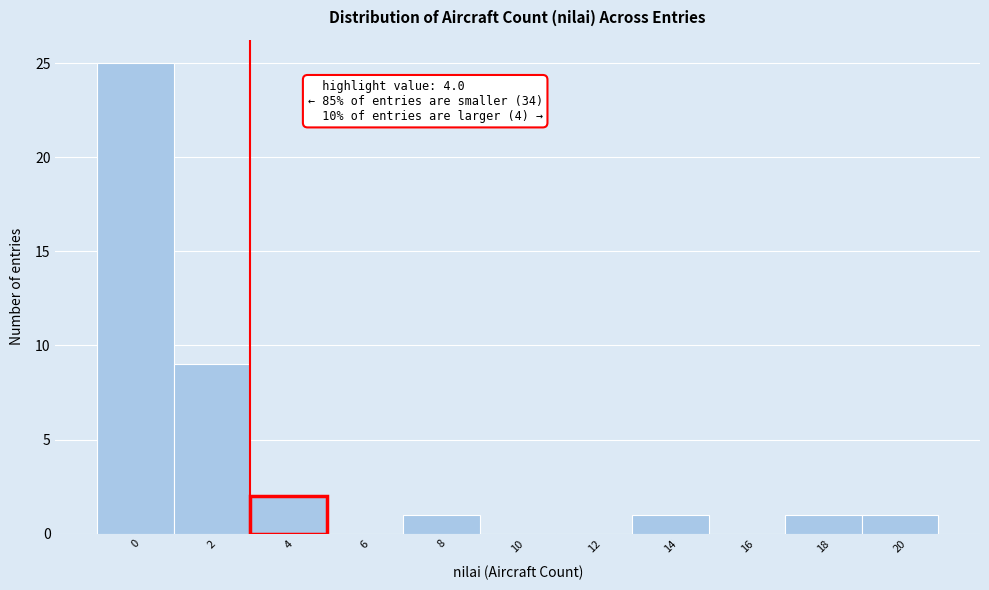

Reading right to left, transcribe all the data shown in this chart.

20=1	18=1	16=0	14=1	12=0	10=0	8=1	6=0	4=2	2=9	0=25